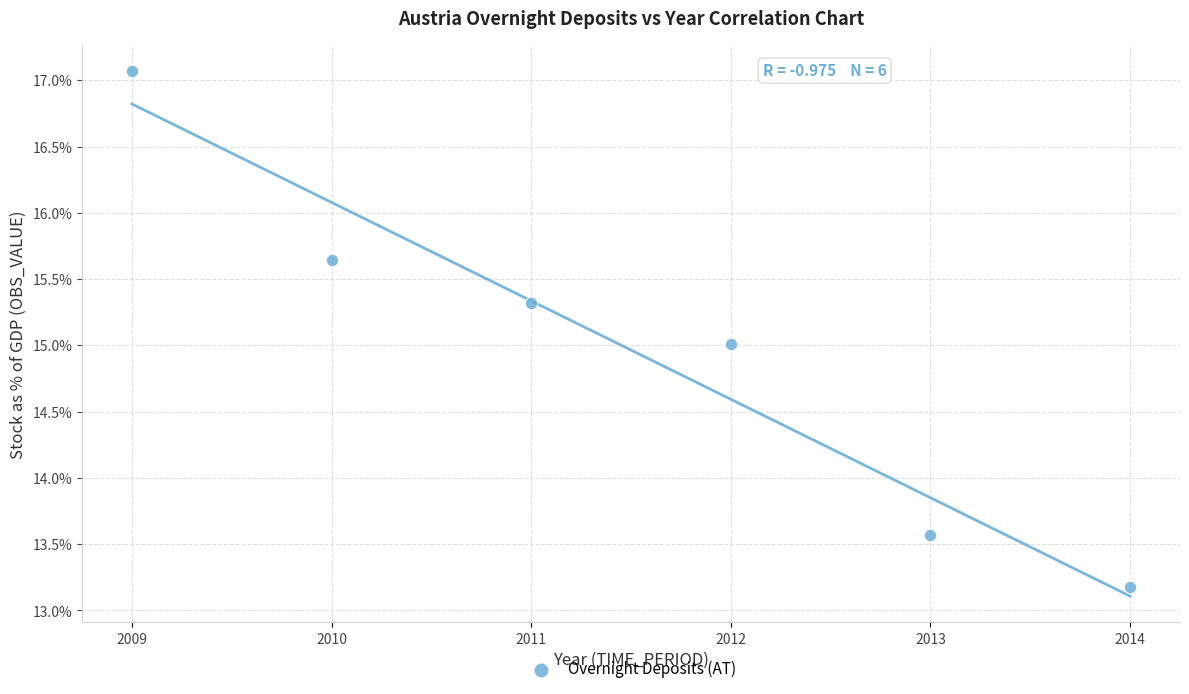

What is the average Y value?

15.0